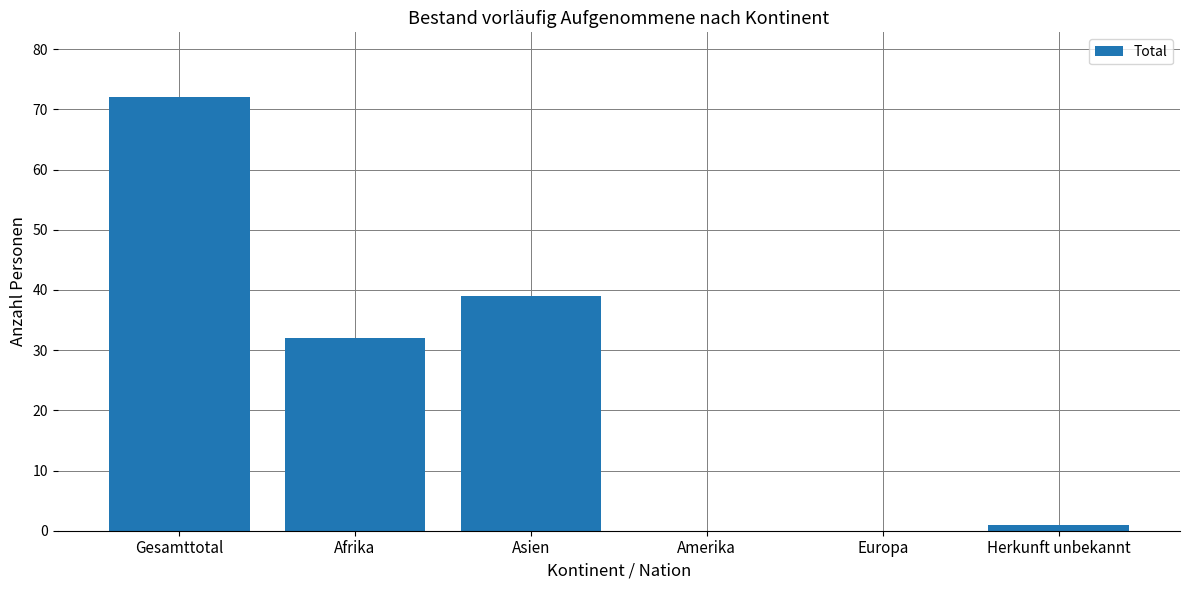

What is the maximum value shown in the chart?

72